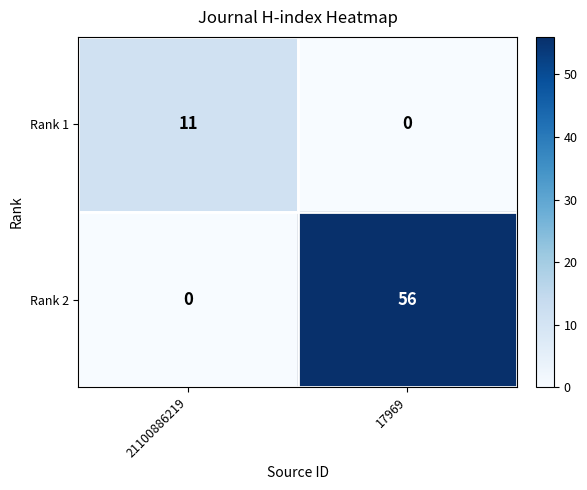

Which category has the highest value across all series?

17969